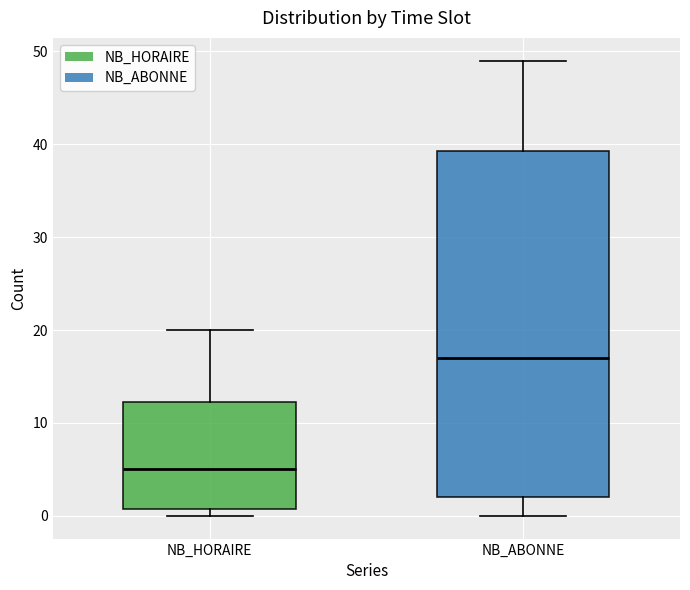

Reading left to right, read every box against the y-axis: the position of its median line, the range the box covers, and the ends of its whiskers. The values are not printed on the chart, so give them approximately, as read against the axis.

NB_HORAIRE: median 5, box 1 to 12, whiskers 0 to 20
NB_ABONNE: median 17, box 2 to 39, whiskers 0 to 49